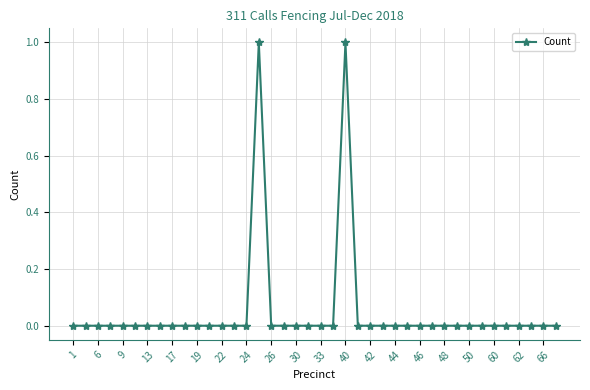

How many values are between 0 and 1?

40